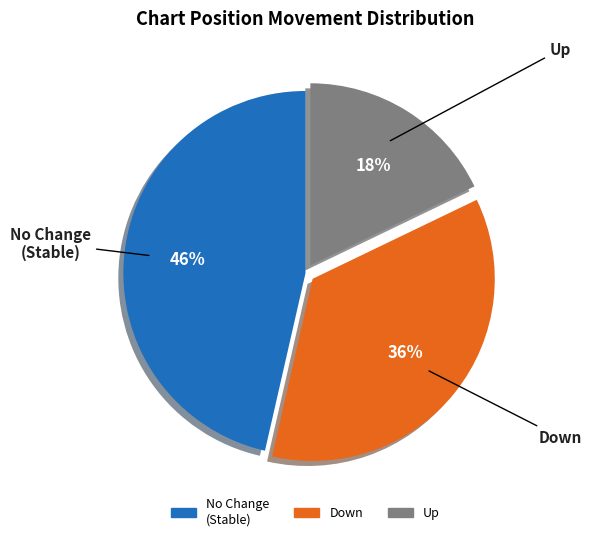

What is the ratio of the value at Up to the value at No Change (Stable)?

0.4